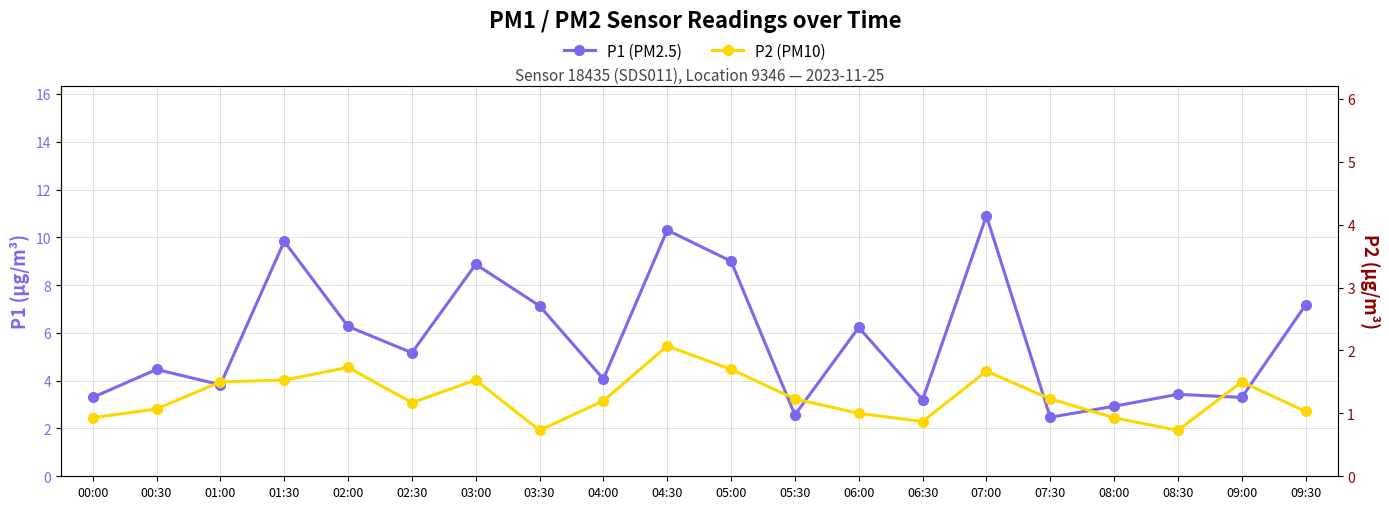

Rank the categories by P1 (PM2.5) value from highest to lowest.

07:00, 04:30, 01:30, 05:00, 03:00, 09:30, 03:30, 02:00, 06:00, 02:30, 00:30, 04:00, 01:00, 08:30, 00:00, 09:00, 06:30, 08:00, 05:30, 07:30